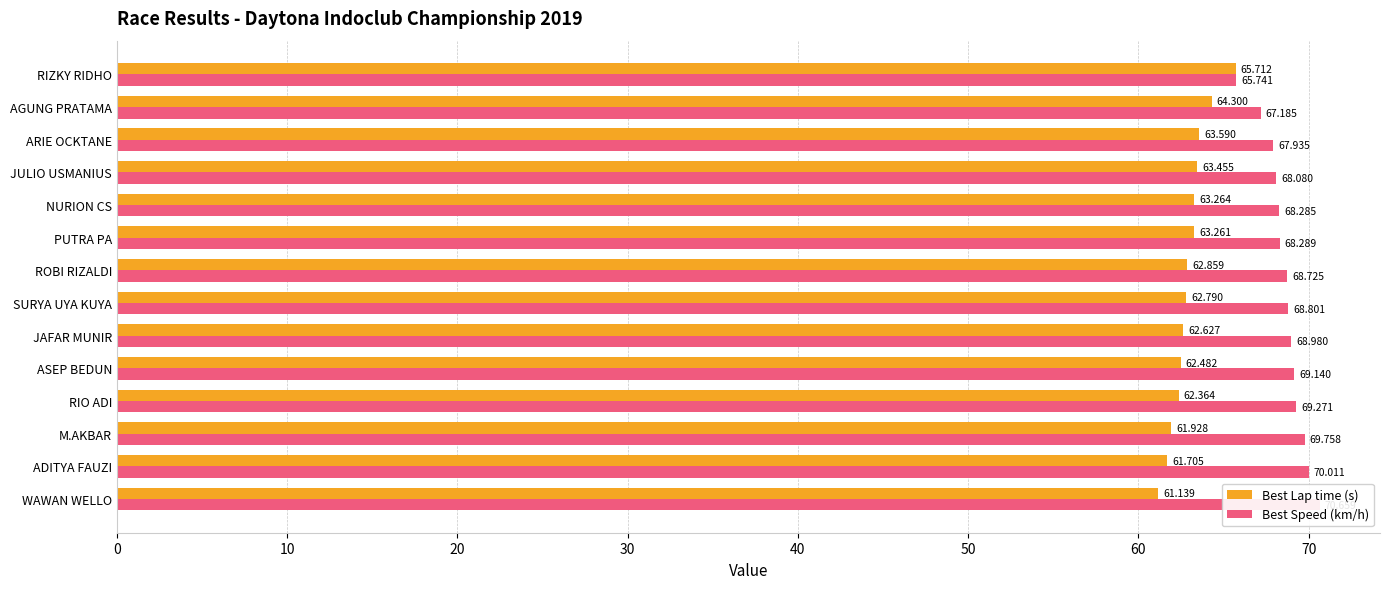

List the series in order of their overall mean, lowest first.

Best Lap time (s), Best Speed (km/h)